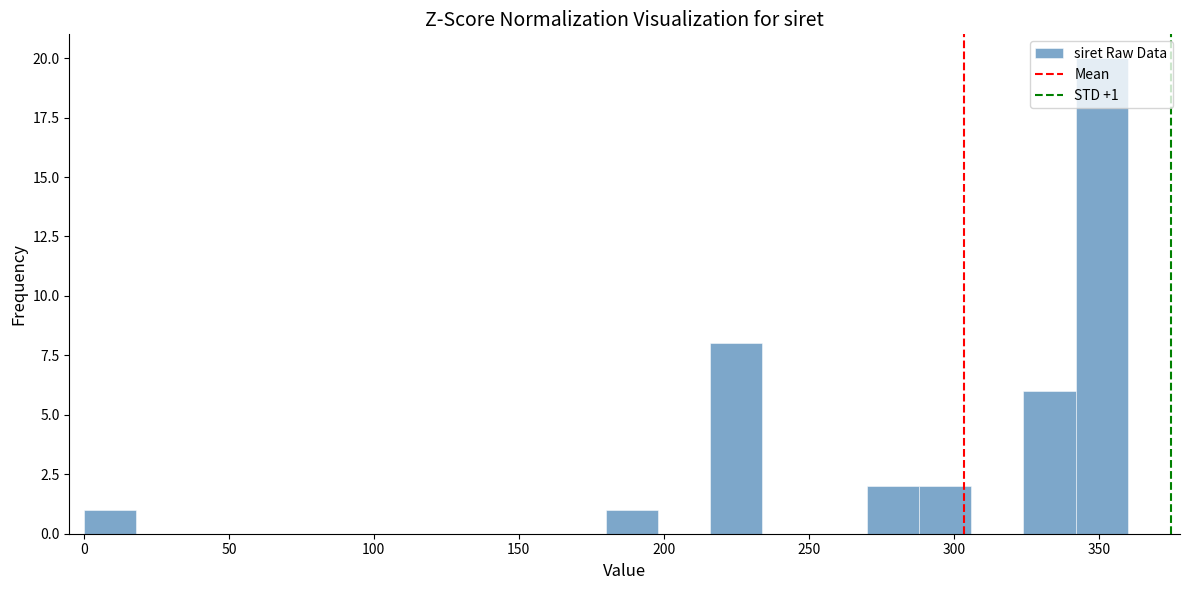

Read against the x-axis, roughly where is the centre of the tallest bar?

350